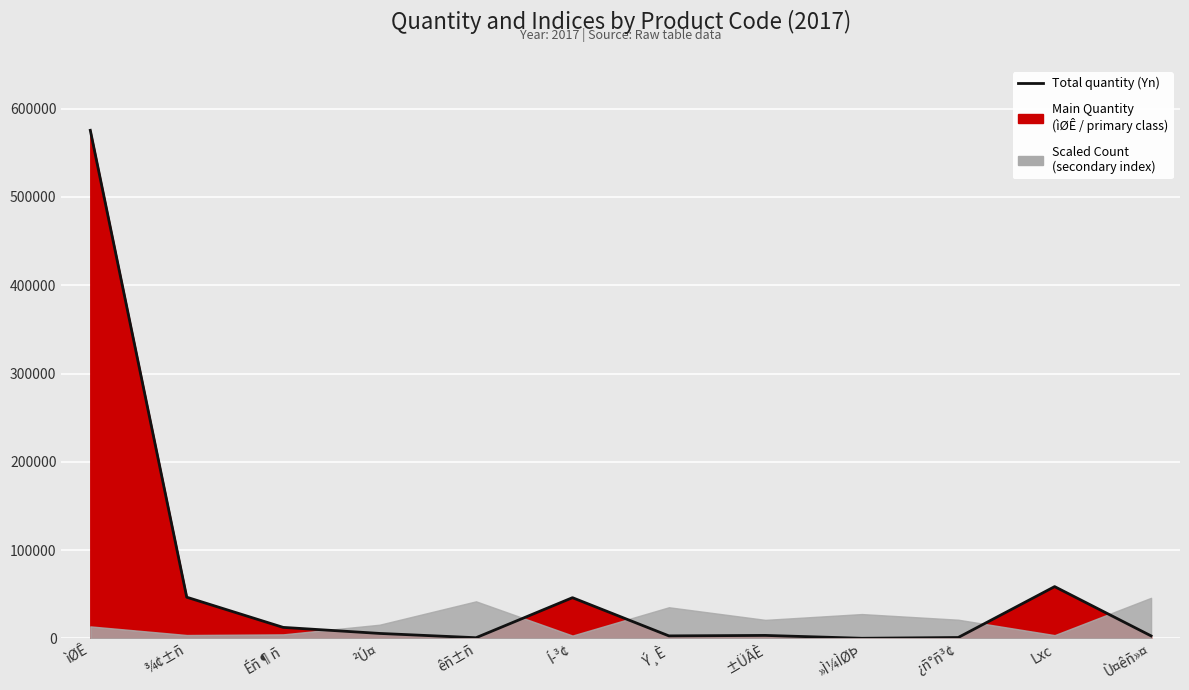

Count the number of values greater than 5712.

5